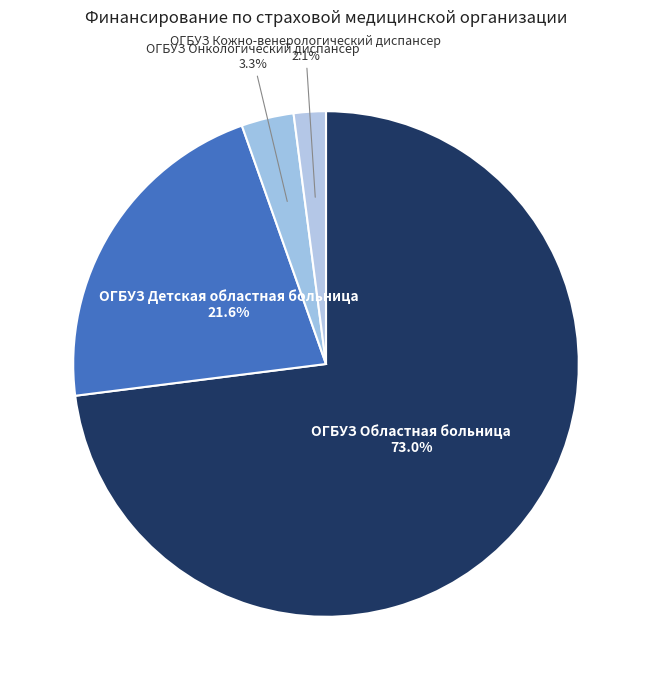

What portion of the pie excludes ОГБУЗ Онкологический диспансер?

96.7%